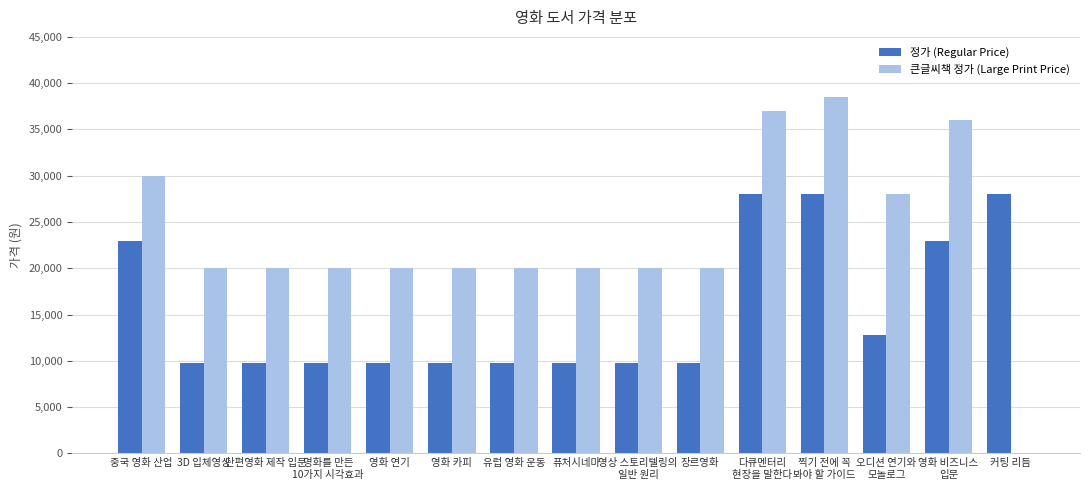

The 큰글씨책 정가 (Large Print Price) series shows 31639 at 유럽 영화 운동. True or false?

False